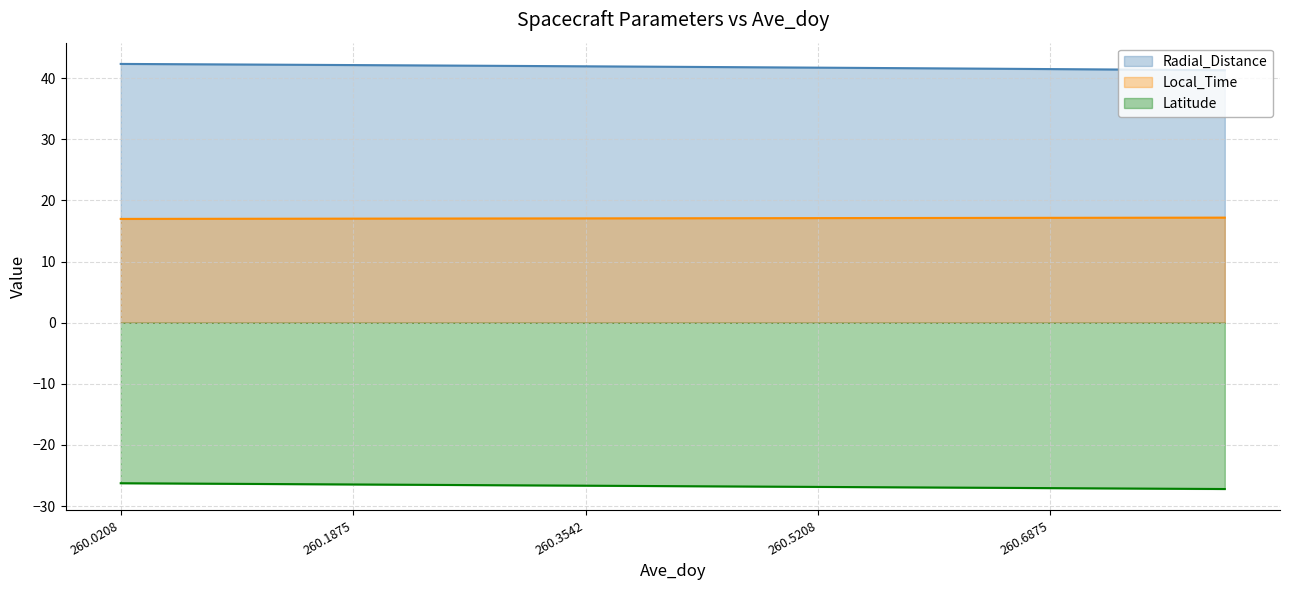

What is the minimum value shown in the chart?

-27.2